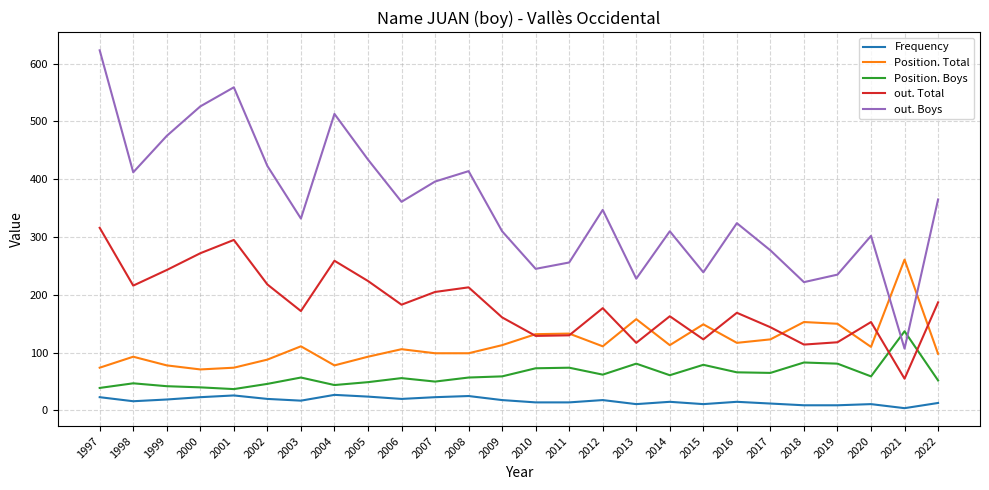

At which label does out. Total first exceed 177?

1997